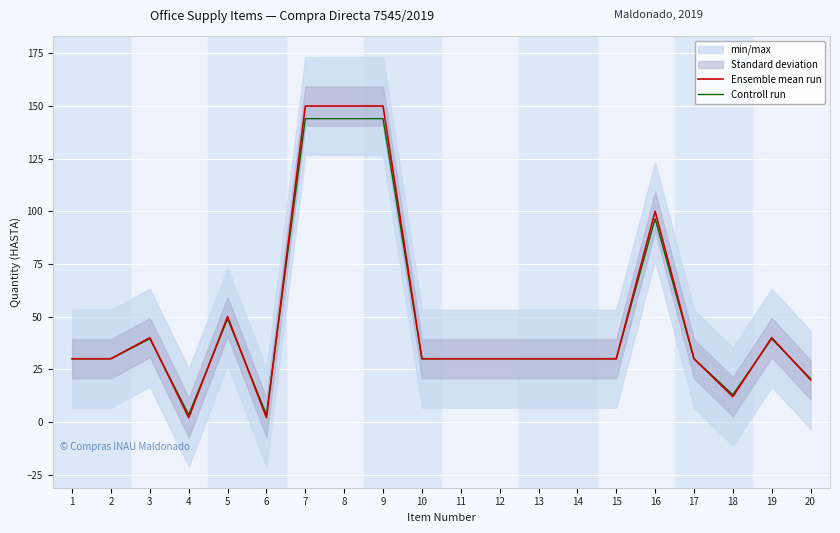

Where is Controll run nearest to the value 73?

16